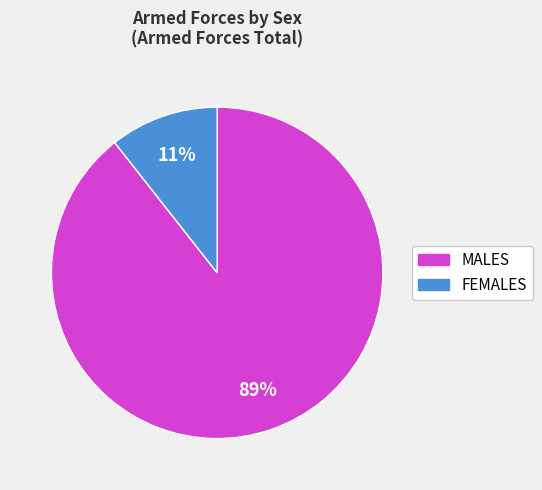

The MALES slice represents 89% of the pie. True or false?

True